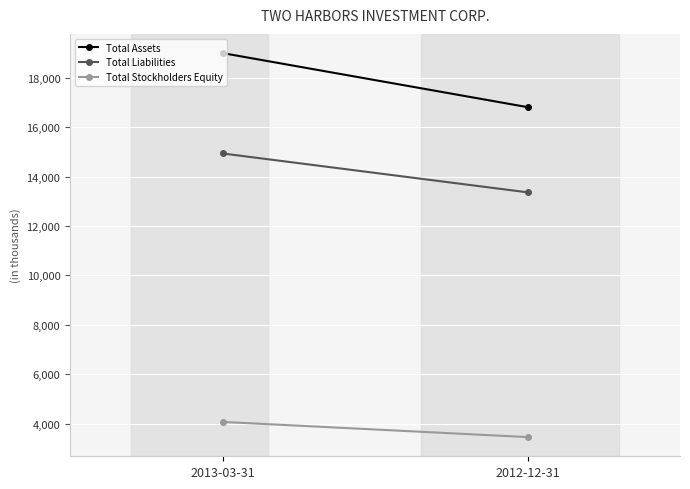

List the labels in order of Total Assets value, smallest first.

2012-12-31, 2013-03-31